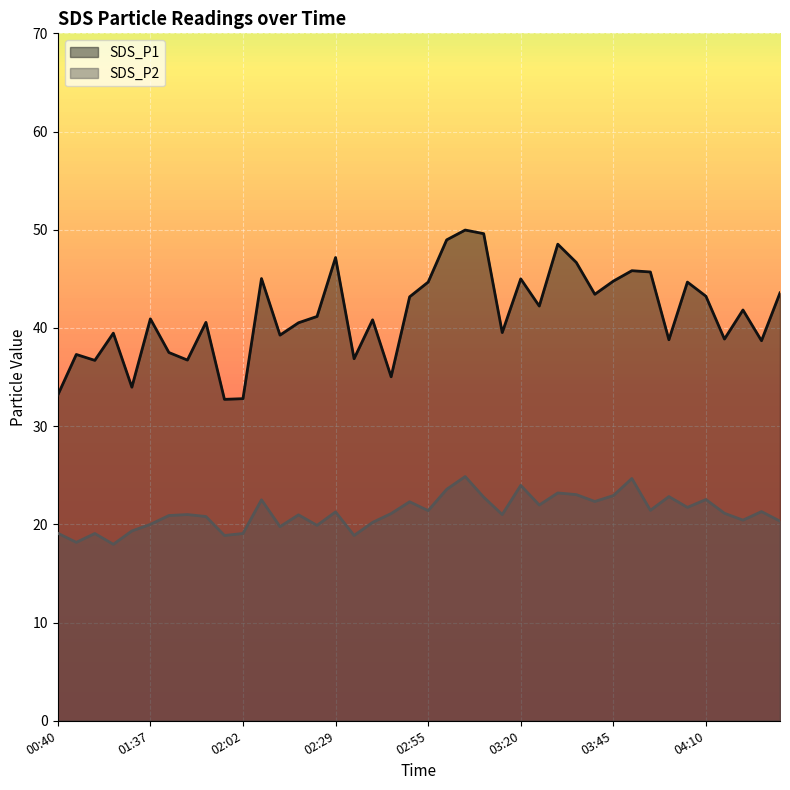

What position from the left is 03:45?

31